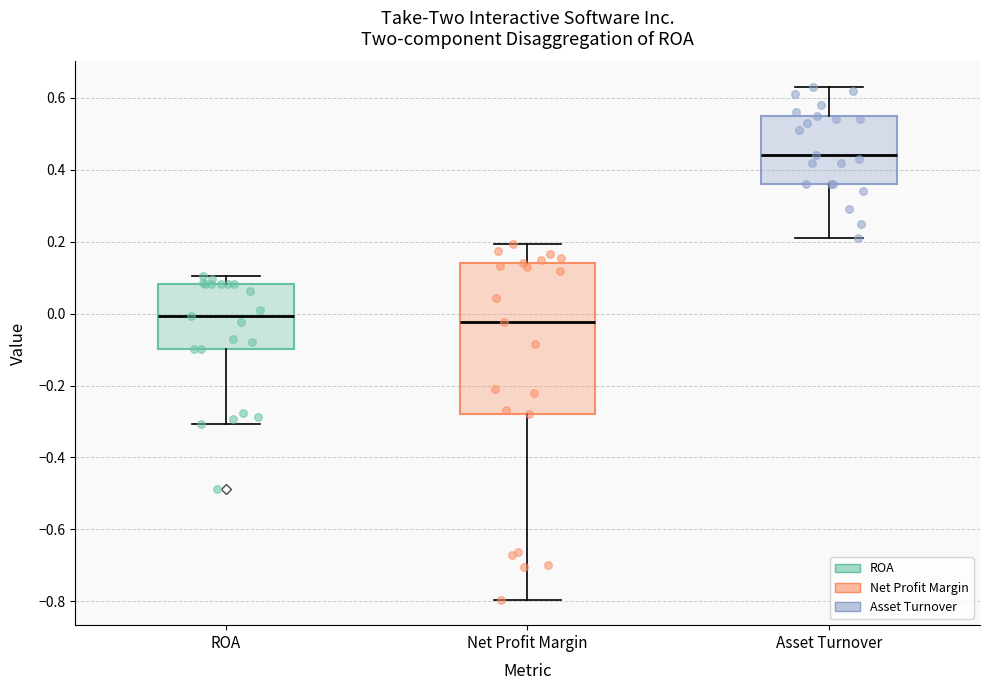

Reading left to right, transcribe this box plot: for each box, give where its median line is, the range the box spans, and where its two whiskers end, as read against the y-axis. The values are not printed on the chart, so give them approximately, as read against the axis.

ROA: median 0.00, box -0.10 to 0.08, whiskers -0.30 to 0.10
Net Profit Margin: median -0.02, box -0.28 to 0.14, whiskers -0.80 to 0.20
Asset Turnover: median 0.44, box 0.36 to 0.56, whiskers 0.22 to 0.64